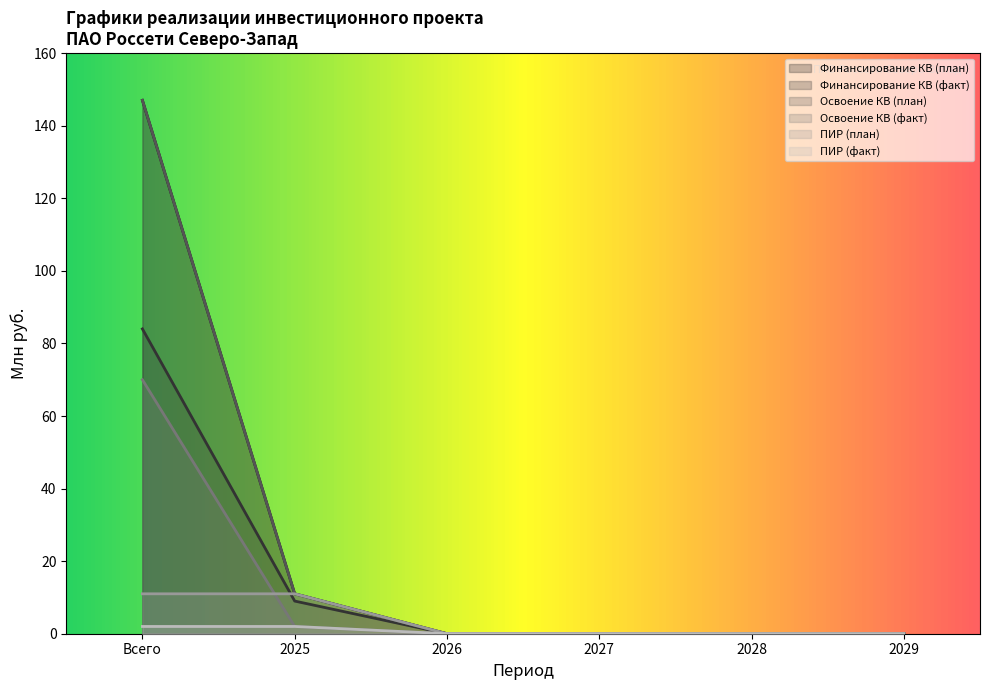

Does the chart display data point markers on the line(s)?

No